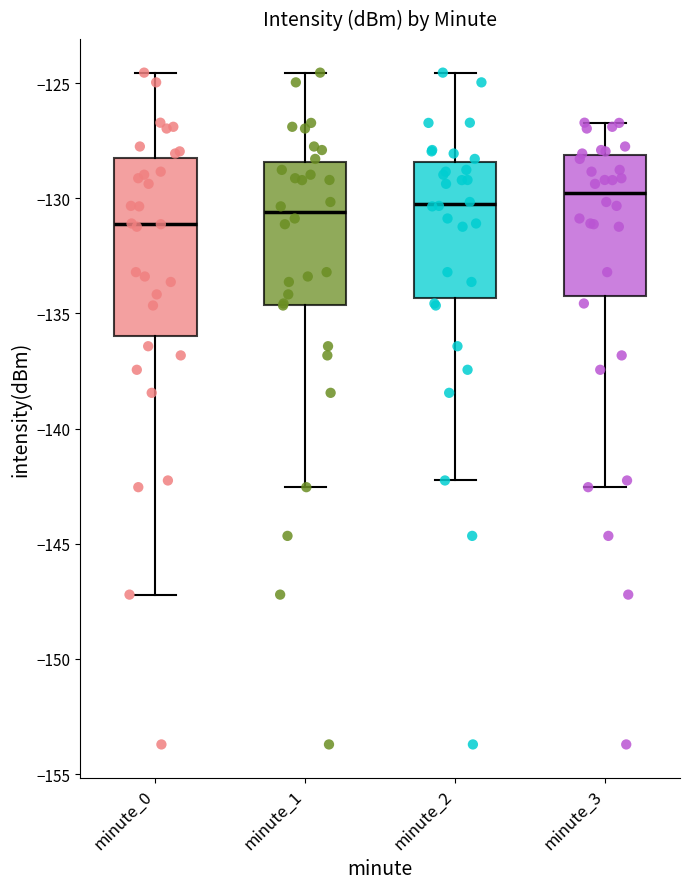

Reading left to right, read every box against the y-axis: the position of its median line, the range the box covers, and the ends of its whiskers. The values are not printed on the chart, so give them approximately, as read against the axis.

minute_0: median -131.0, box -136.0 to -128.5, whiskers -147.0 to -124.5
minute_1: median -130.5, box -134.5 to -128.5, whiskers -142.5 to -124.5
minute_2: median -130.0, box -134.5 to -128.5, whiskers -142.5 to -124.5
minute_3: median -130.0, box -134.0 to -128.0, whiskers -142.5 to -126.5